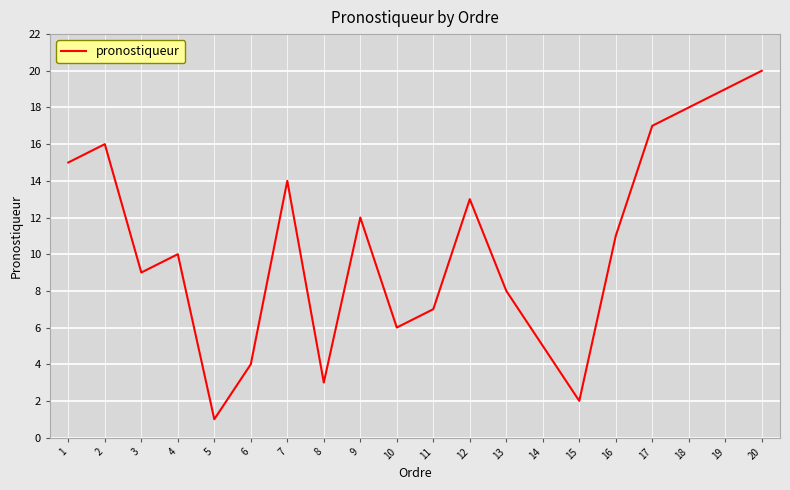

At which label does the data first exceed 11?

1